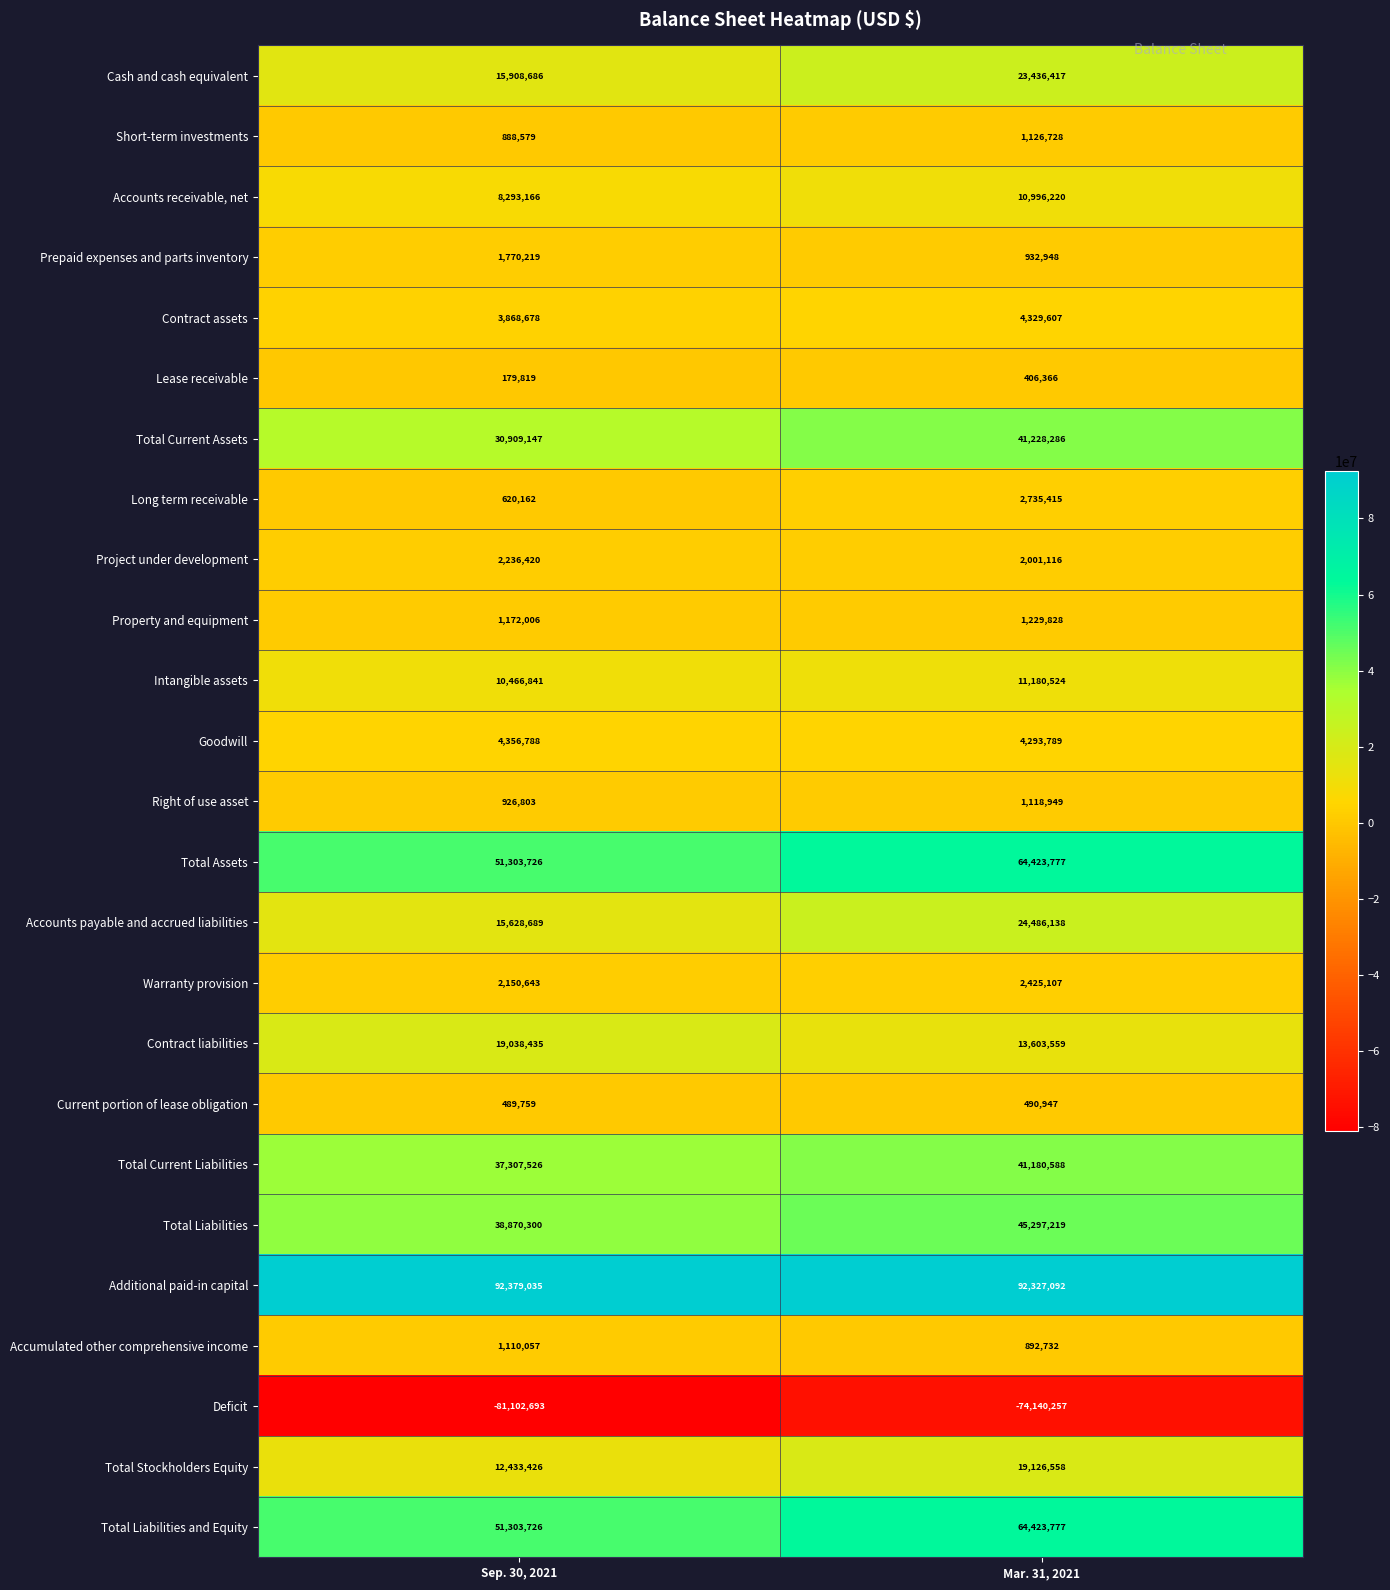

What value does the Total Liabilities series have at Sep. 30, 2021?

38870300